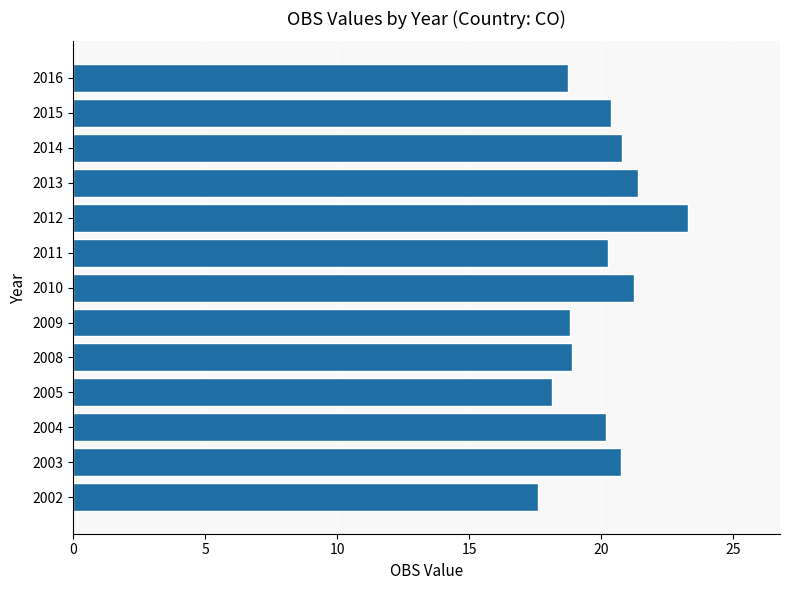

Between 2008 and 2011, which is larger?

2011